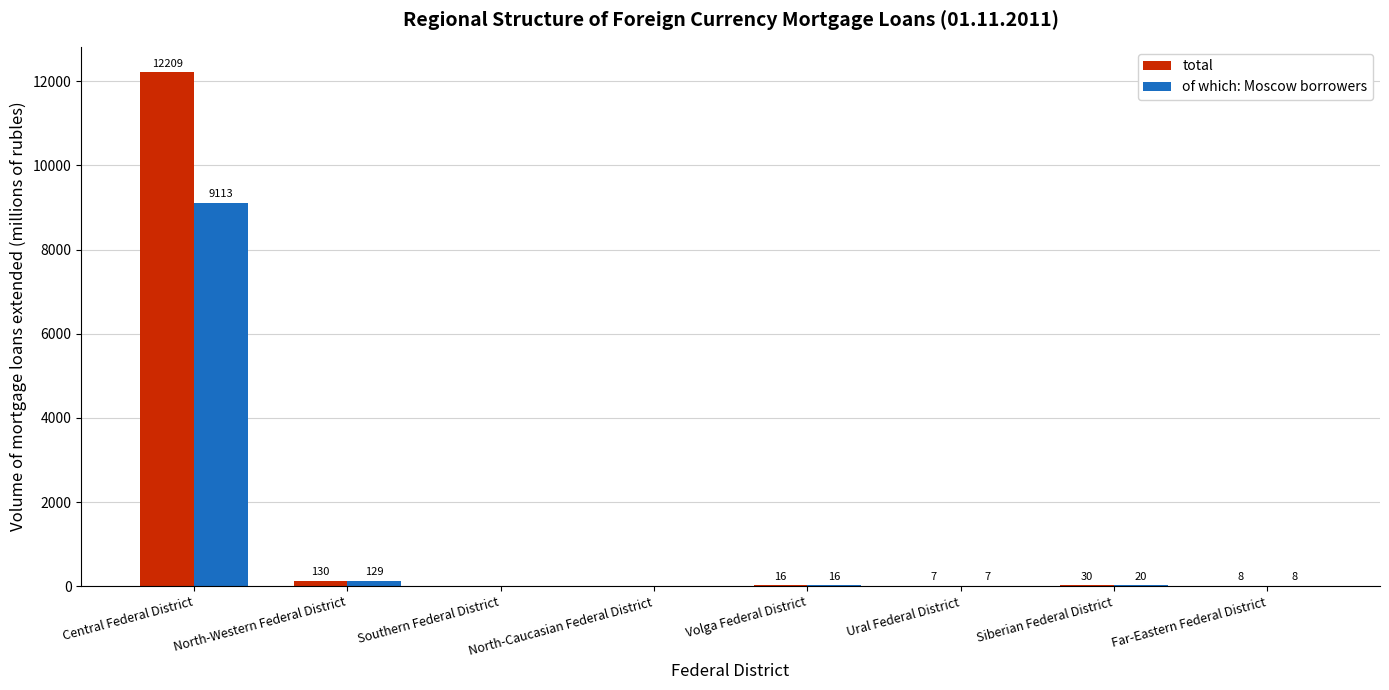

Reading left to right, transcribe all the data shown in this chart.

total: Central Federal District=12209	North-Western Federal District=130	Southern Federal District=0	North-Caucasian Federal District=0	Volga Federal District=16	Ural Federal District=7	Siberian Federal District=30	Far-Eastern Federal District=8
of which: Moscow borrowers: Central Federal District=9113	North-Western Federal District=129	Southern Federal District=0	North-Caucasian Federal District=0	Volga Federal District=16	Ural Federal District=7	Siberian Federal District=20	Far-Eastern Federal District=8